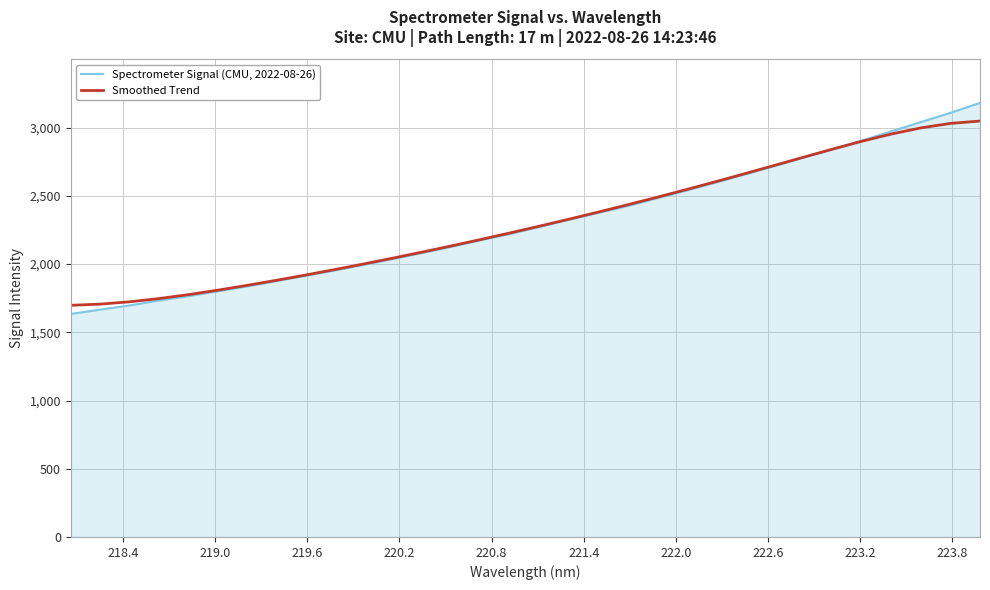

Which series has the widest spread of values?

Spectrometer Signal (CMU, 2022-08-26)